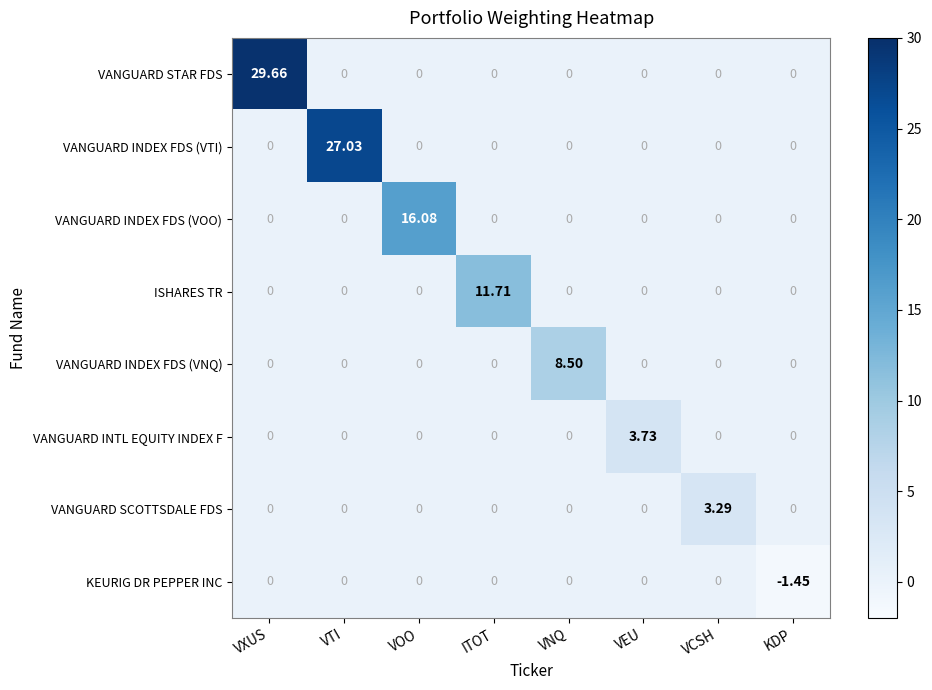

How many data points does each series have?

8